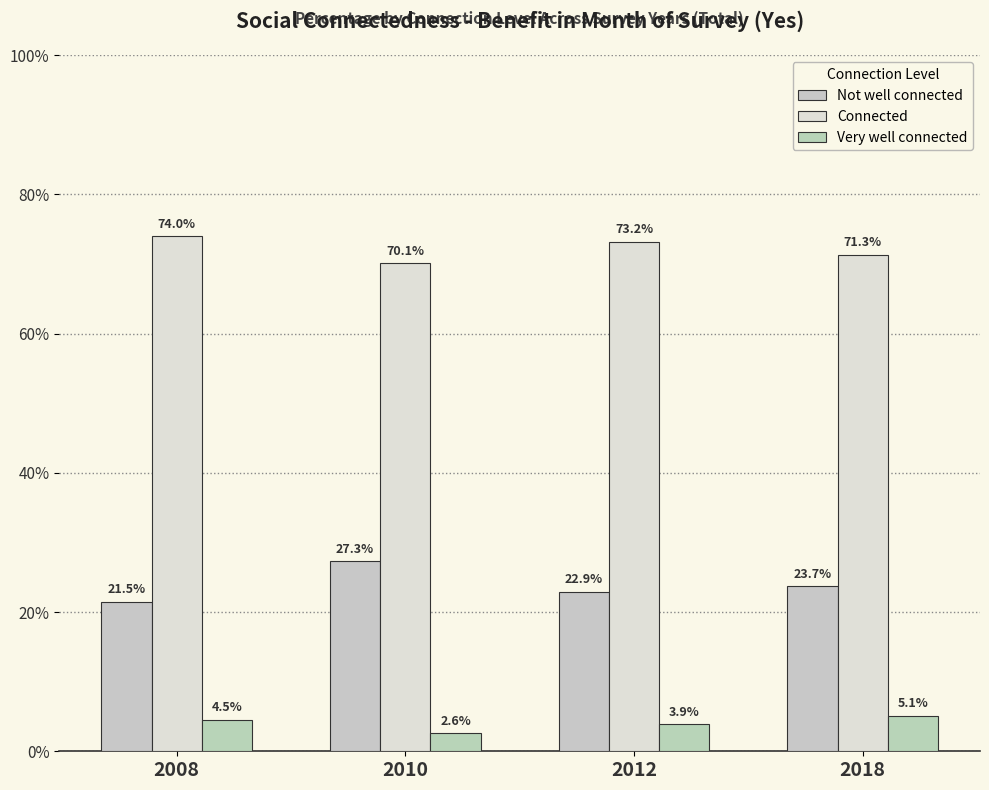

Reading right to left, transcribe all the data shown in this chart.

Not well connected: 2018=23.7	2012=22.9	2010=27.3	2008=21.5
Connected: 2018=71.3	2012=73.2	2010=70.1	2008=74.0
Very well connected: 2018=5.1	2012=3.9	2010=2.6	2008=4.5